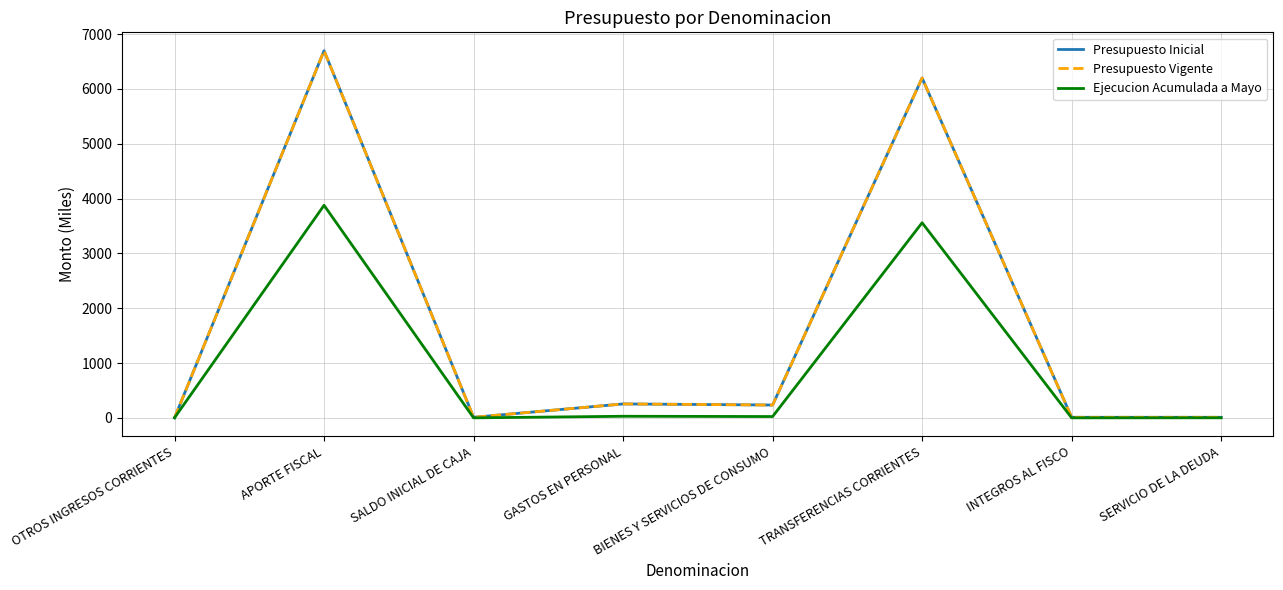

What position from the left is OTROS INGRESOS CORRIENTES?

1